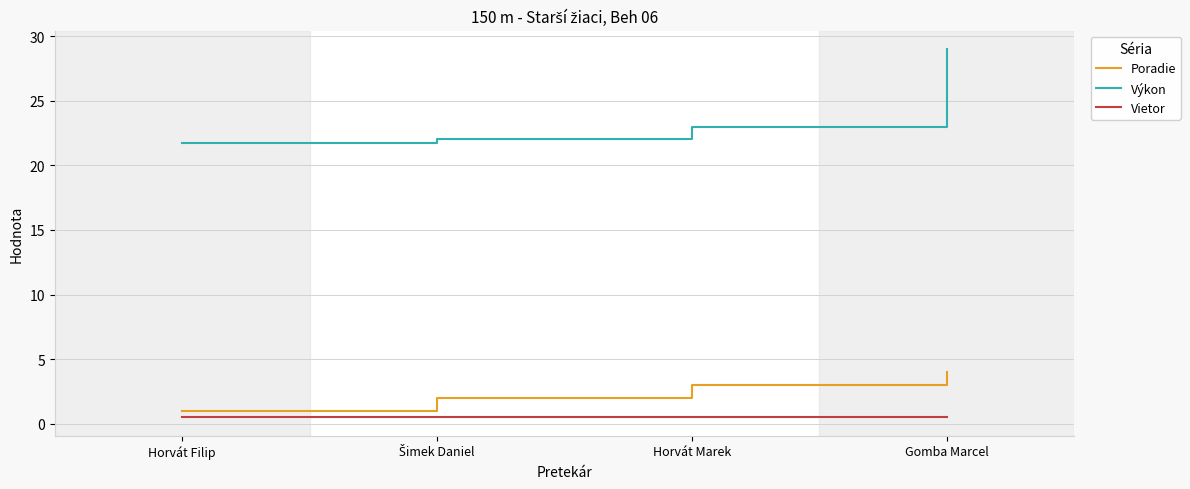

Rank the series at Gomba Marcel from highest to lowest value.

Výkon, Poradie, Vietor